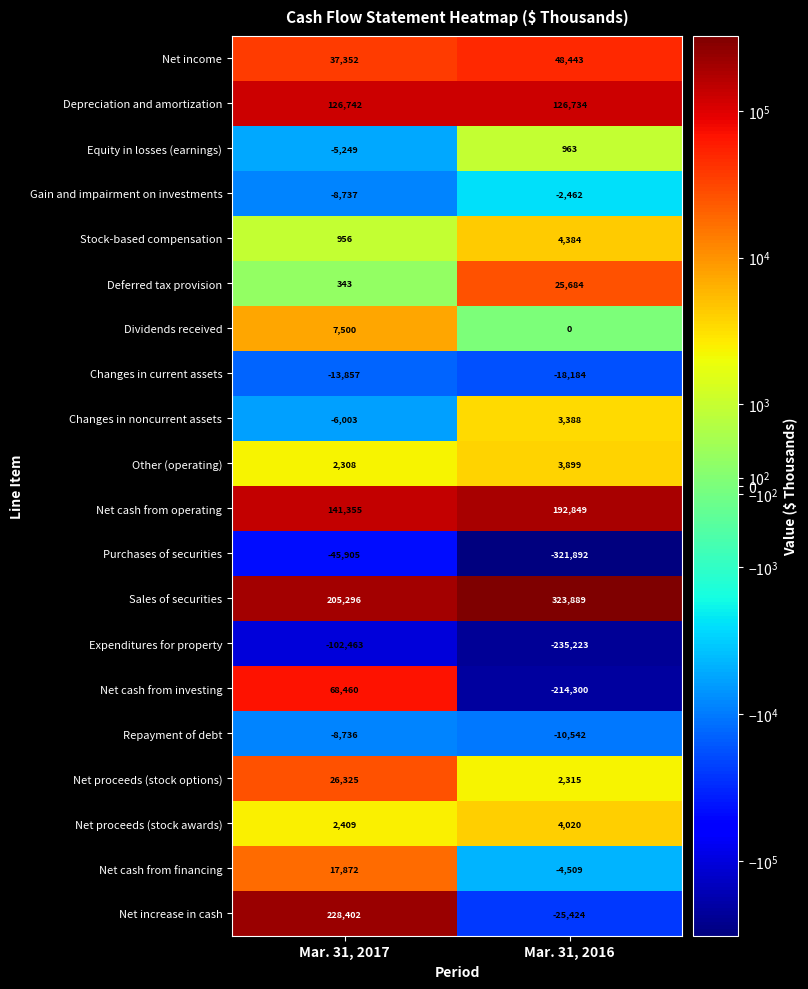

How many categories are shown in the chart?

2